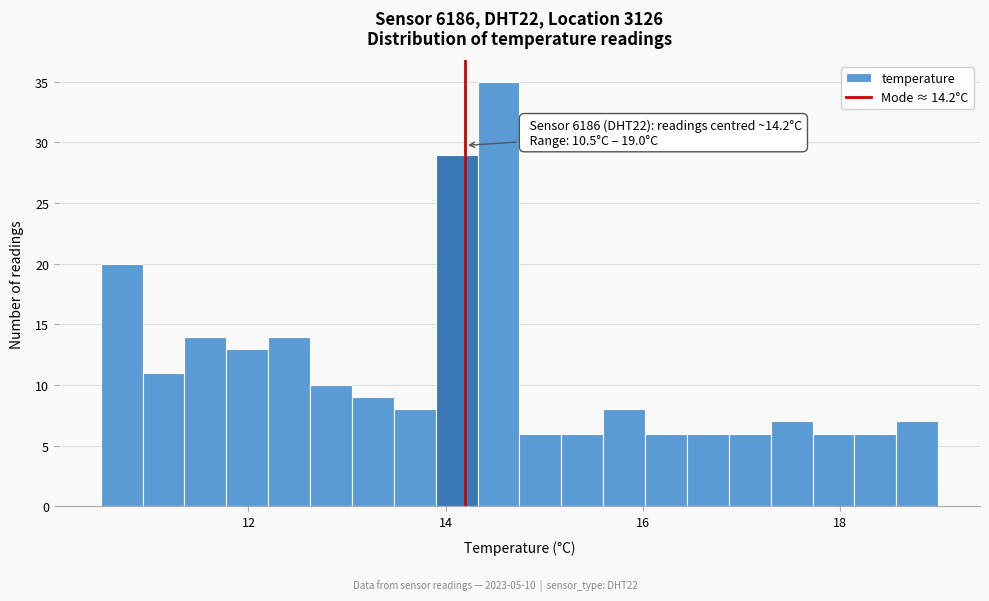

Read against the x-axis, roughly where is the centre of the tallest bar?

14.6